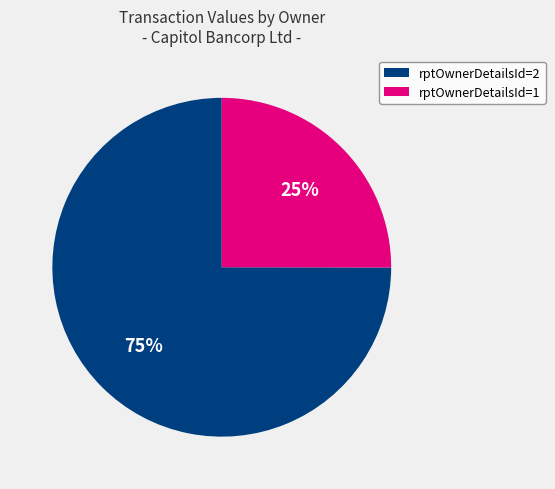

Is there a majority slice in this chart?

Yes